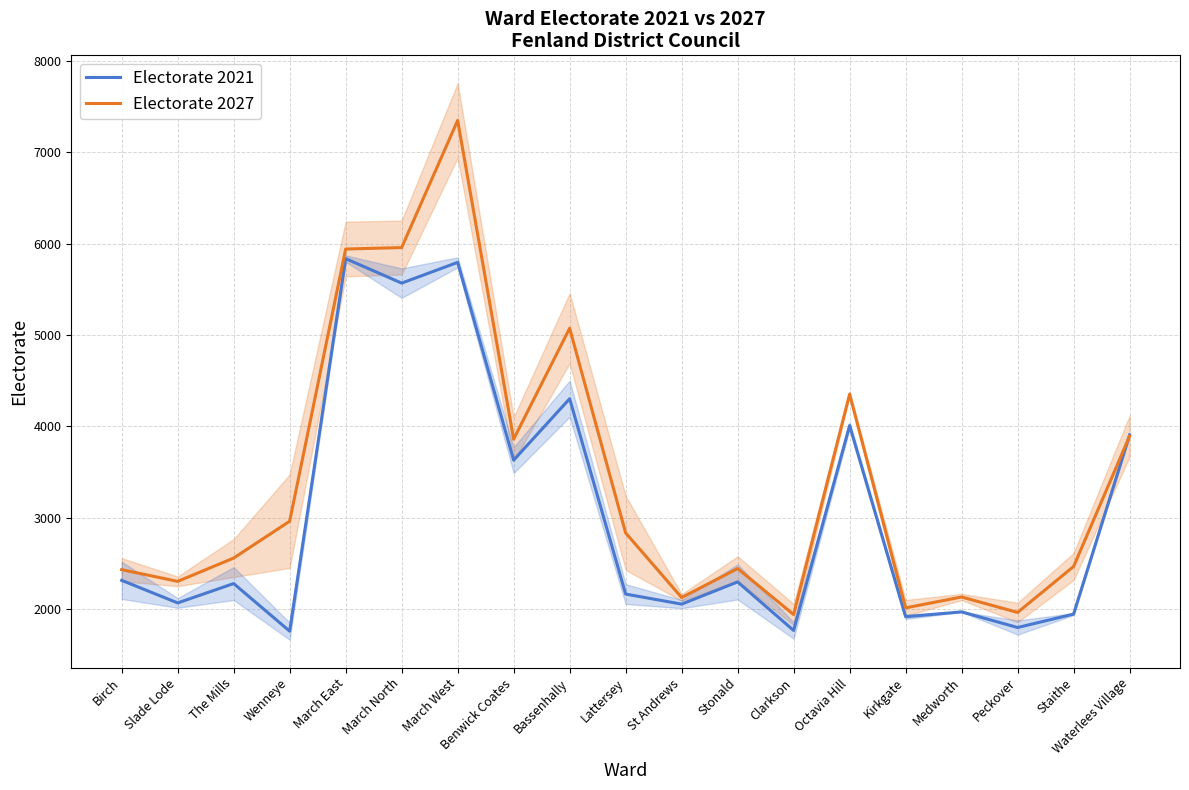

Rank the categories by Electorate 2027 value from highest to lowest.

March West, March North, March East, Bassenhally, Octavia Hill, Waterlees Village, Benwick Coates, Wenneye, Lattersey, The Mills, Staithe, Stonald, Birch, Slade Lode, Medworth, St Andrews, Kirkgate, Peckover, Clarkson